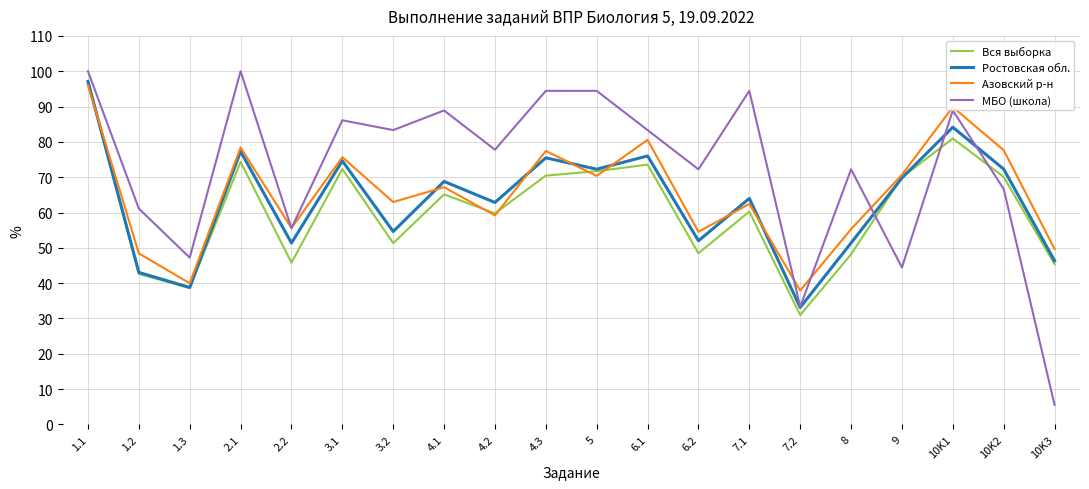

Rank the series by their average value, from highest to lowest.

МБО (школа), Азовский р-н, Ростовская обл., Вся выборка